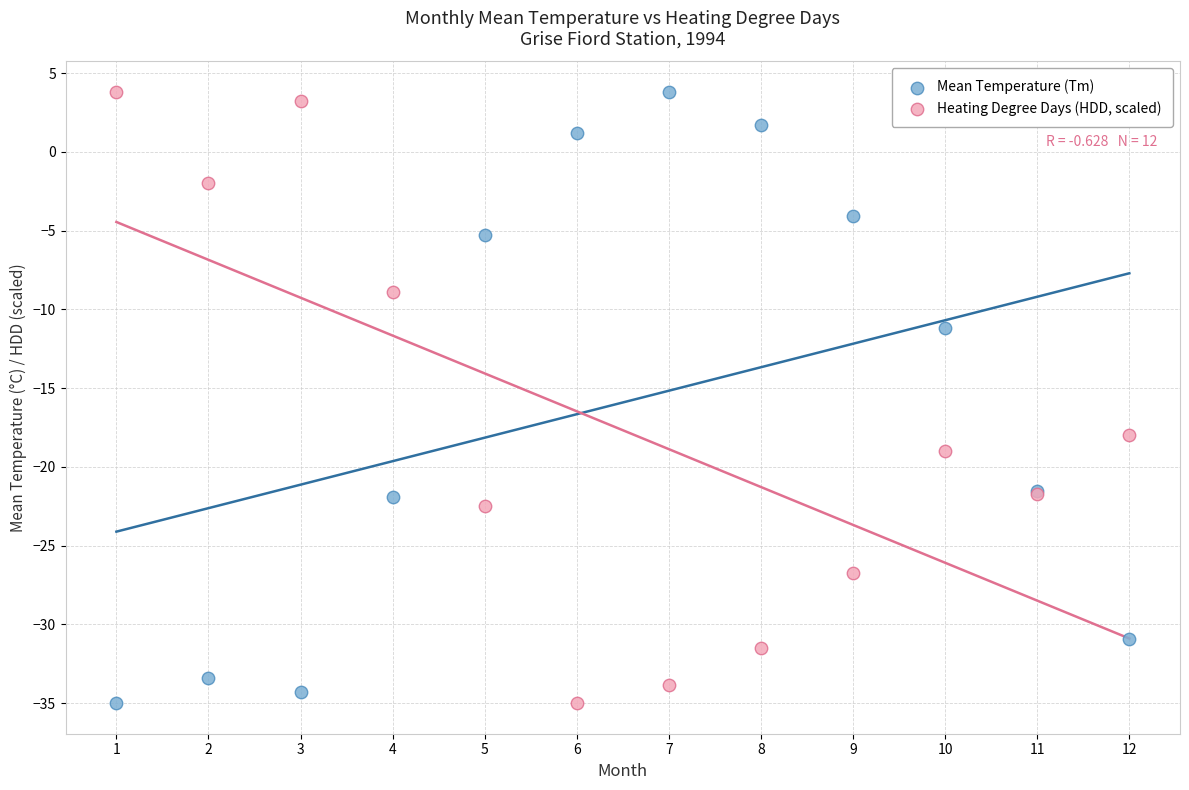

In the Heating Degree Days (HDD, scaled) series, what Y value is closest to -15?

-18.0